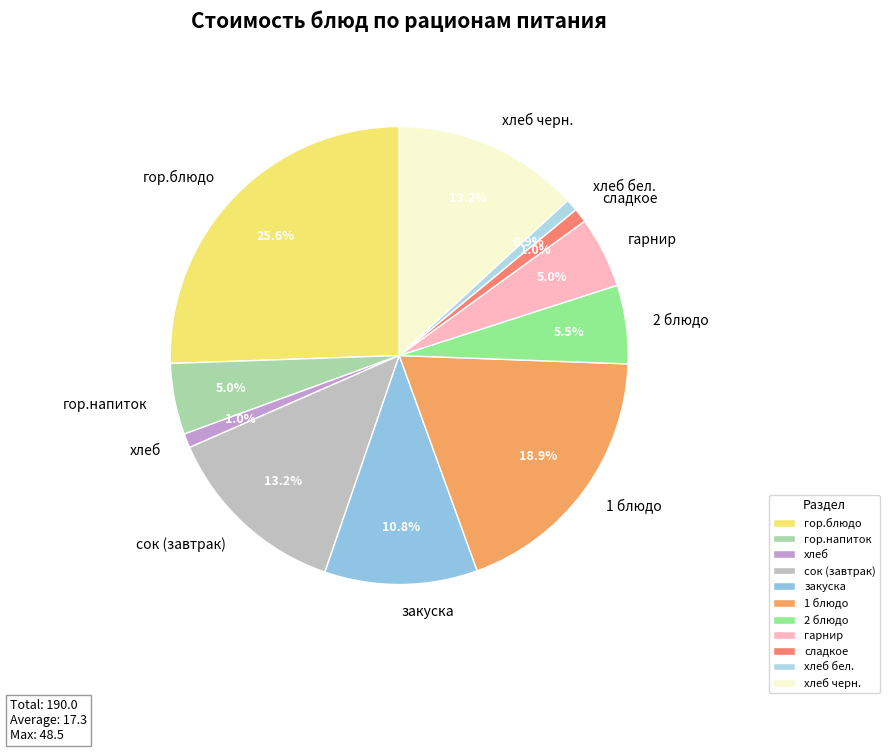

To the nearest percent, what is the difference between the largest and smallest slice percentages?

25%